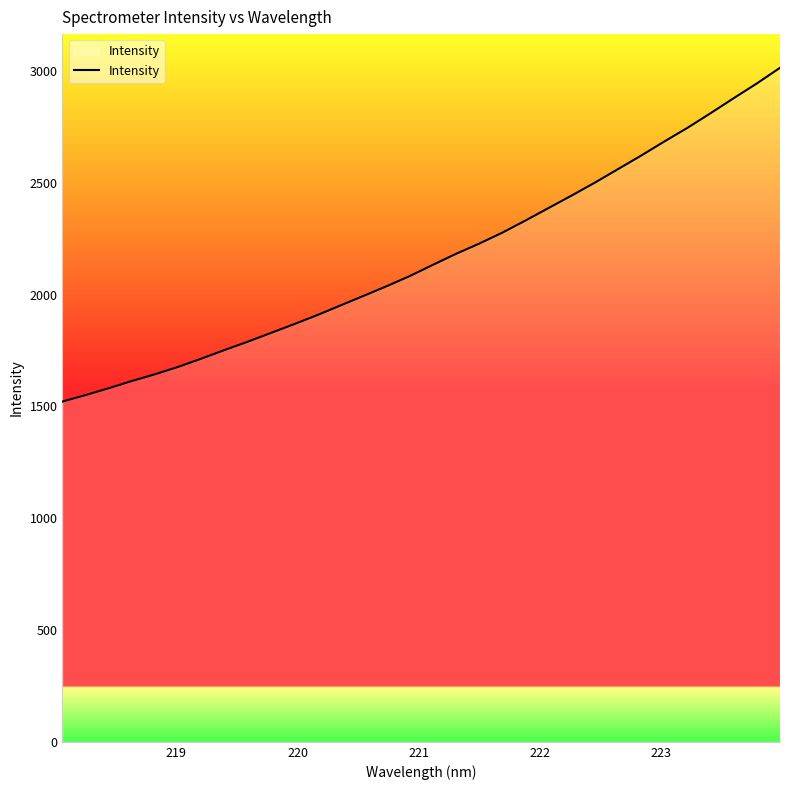

What is the difference between the maximum and minimum values?

1492.5